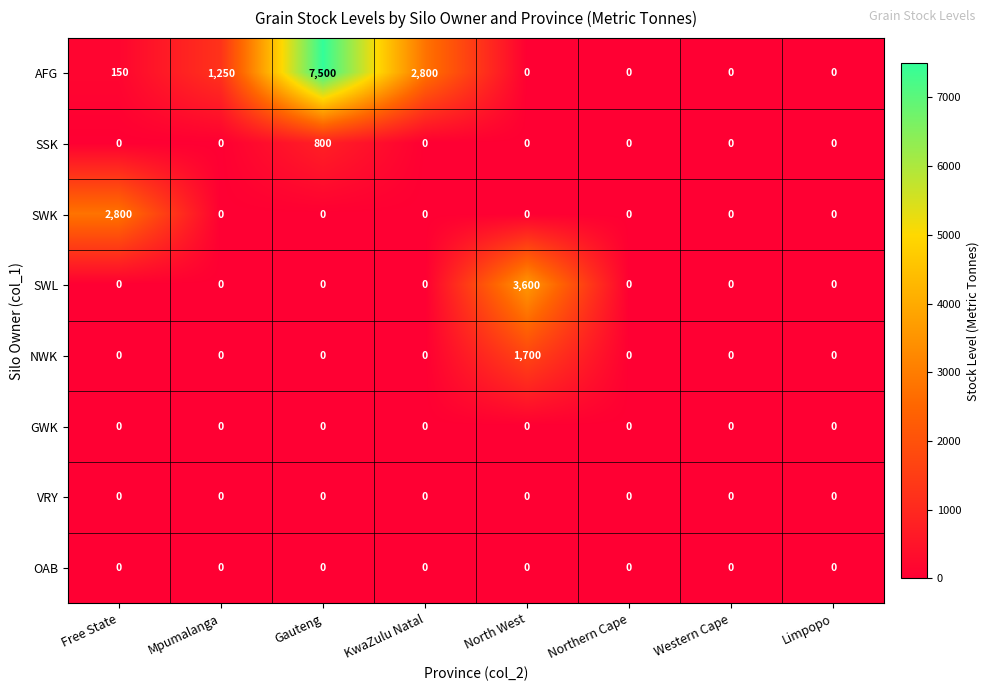

Which label corresponds to the largest value in the chart?

Gauteng